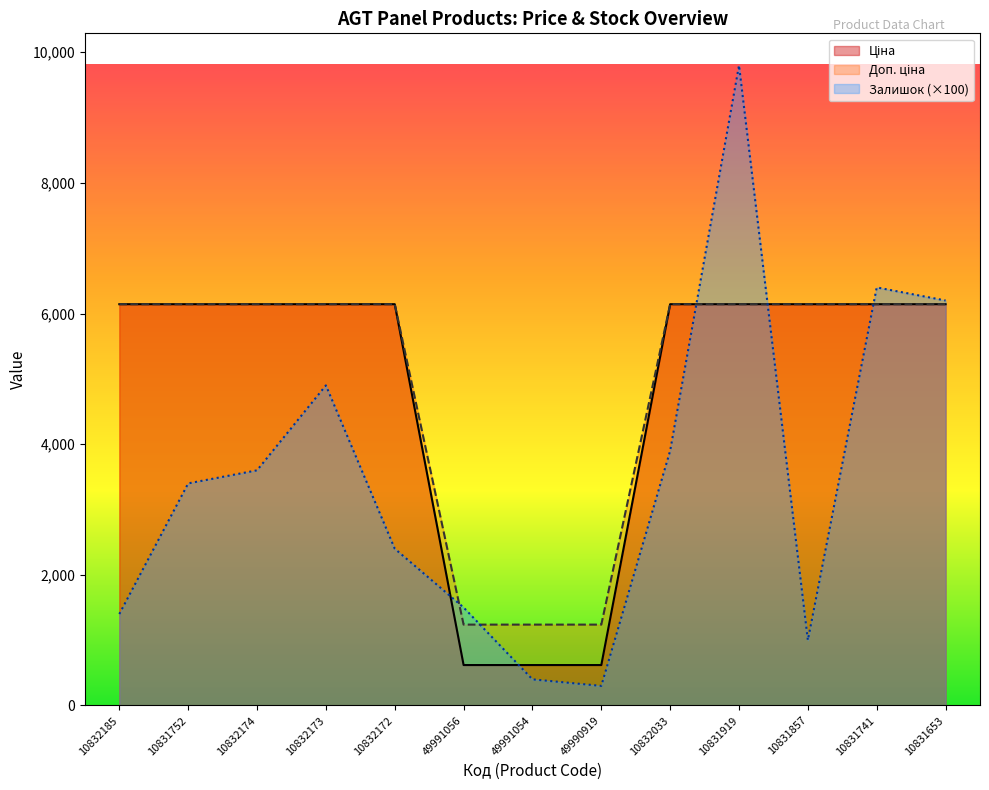

Between 10832173 and 49991056, which series saw the biggest shift?

Доп. ціна